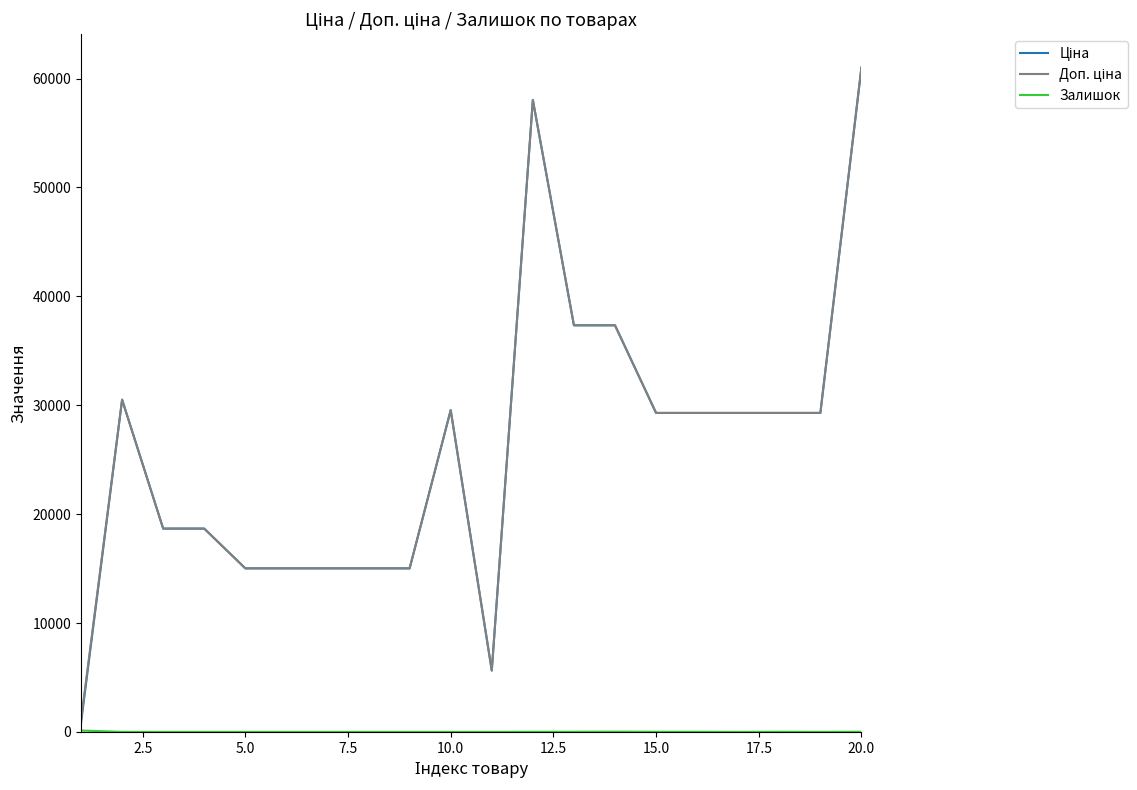

How many series are shown in this chart?

3